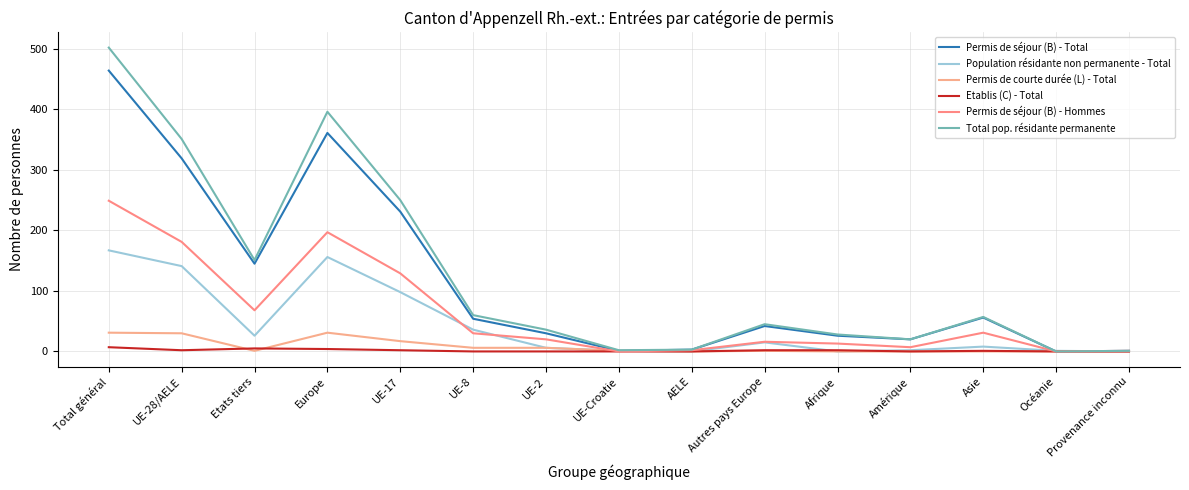

Where is Total pop. résidante permanente nearest to the value 251?

UE-17